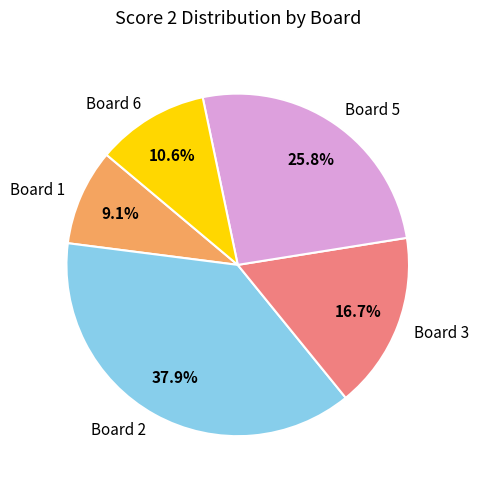

Rank the categories by value from lowest to highest.

Board 1, Board 6, Board 3, Board 5, Board 2